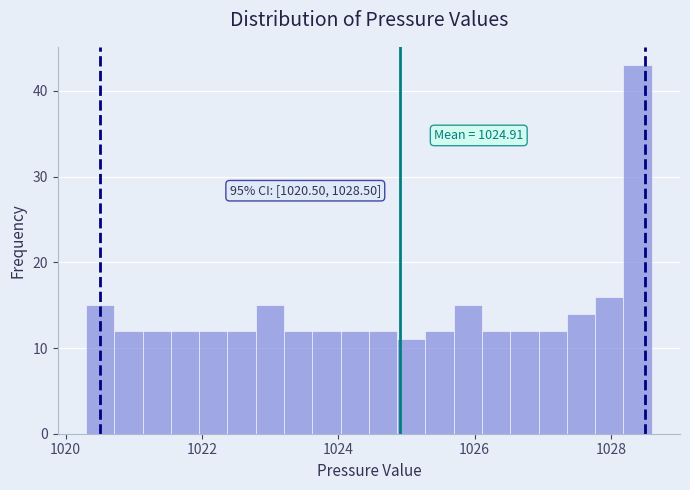

Around what value on the x-axis is the tallest bar? Give the approximate position of its centre, as read against the axis.

1028.4